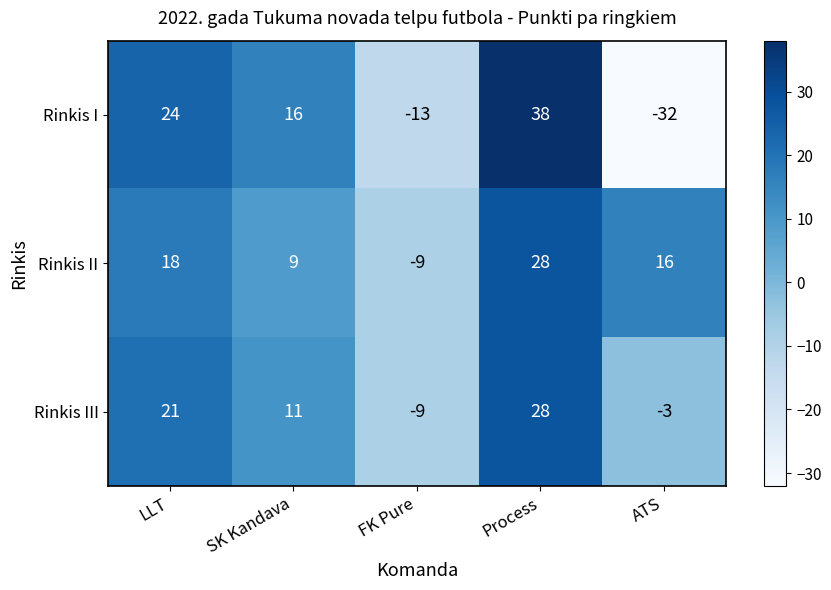

What is the average value of the Rinkis II series?

12